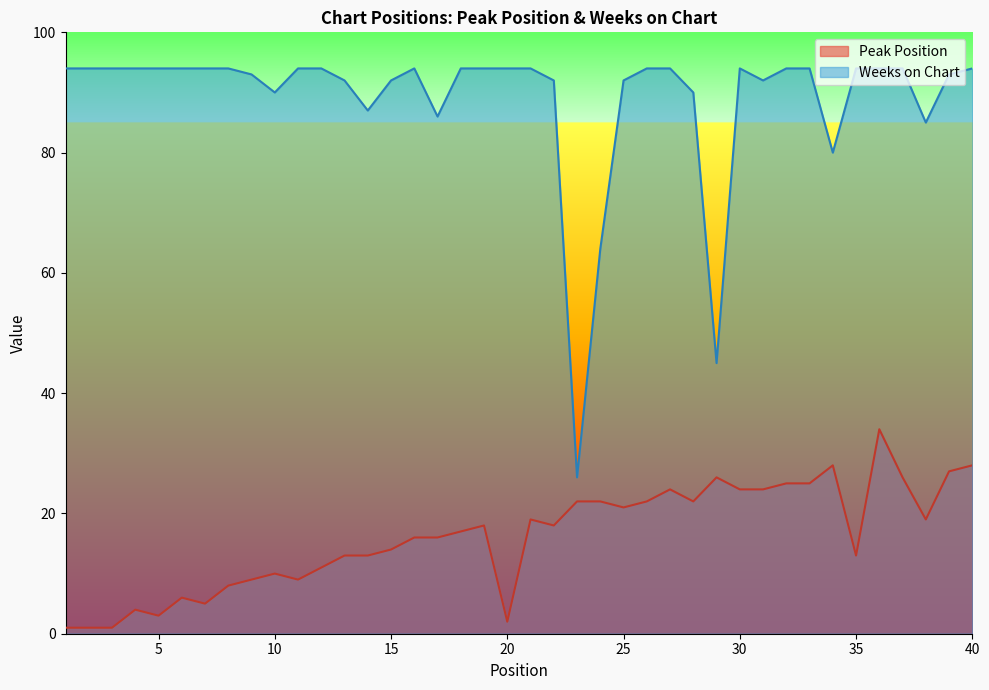

Between 25 and 30, which series saw the biggest shift?

Peak Position